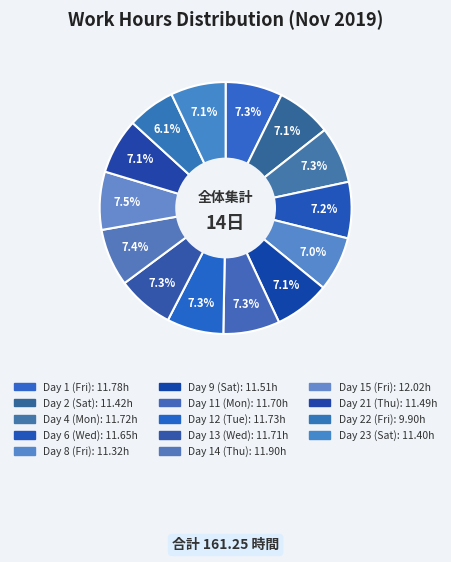

What is the smallest slice in the pie chart?

Day 22 (Fri)